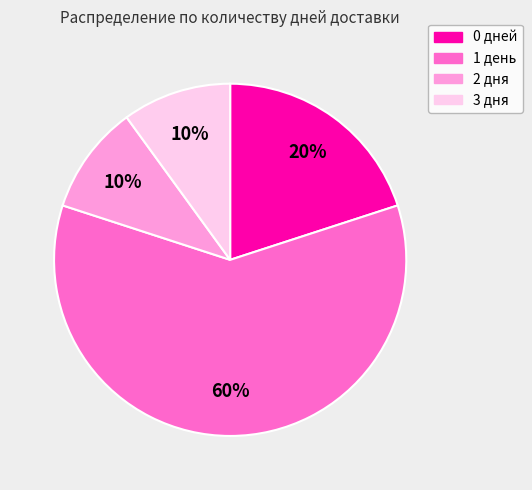

Which category has the biggest portion of the pie?

1 день